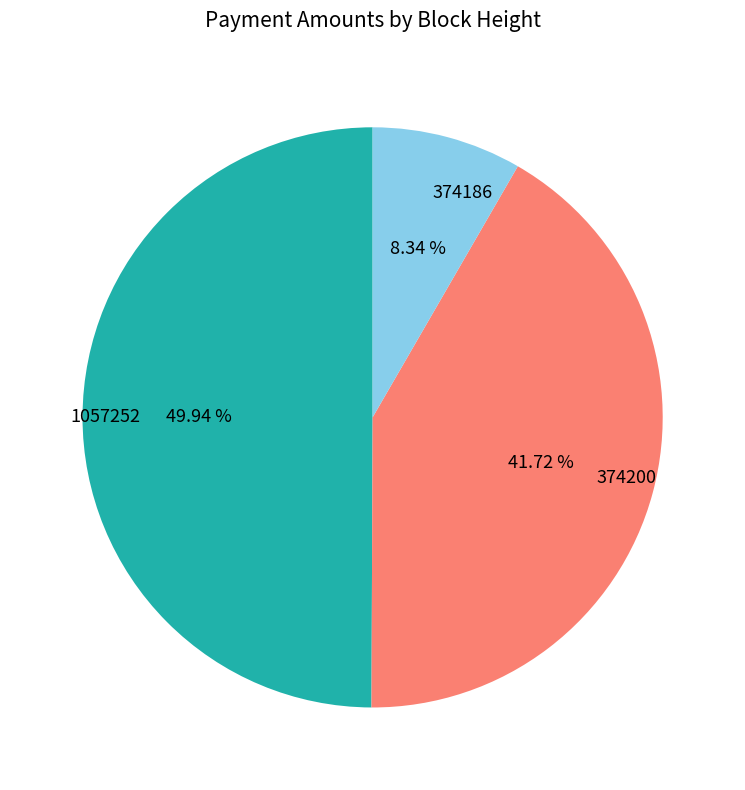

To the nearest percent, what is the difference between the 1057252 and 374200 slice percentages?

8%